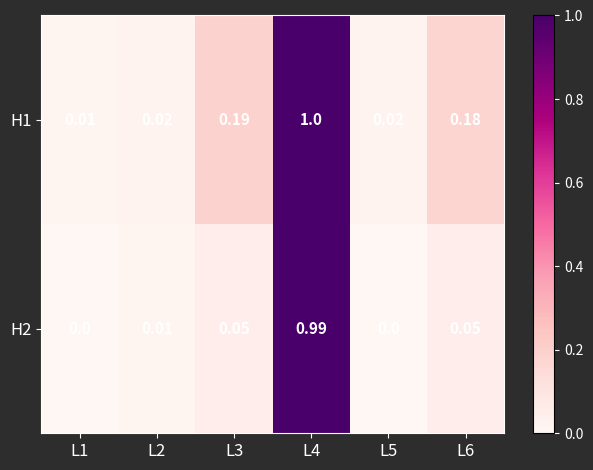

Rank the series at L2 from lowest to highest value.

H2, H1